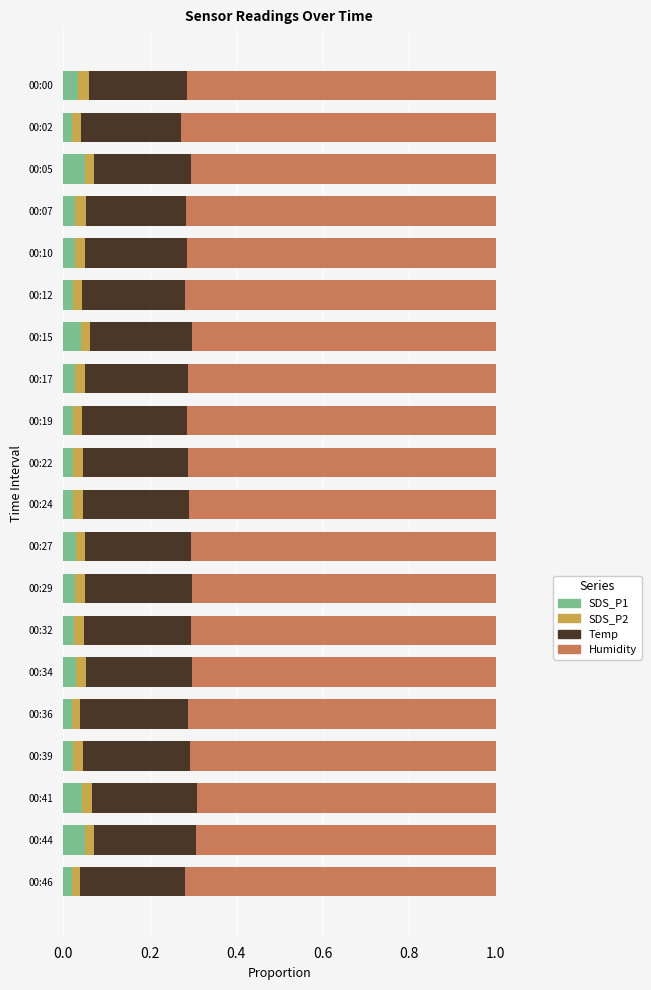

What is the total value across all series at 00:39?

1.0